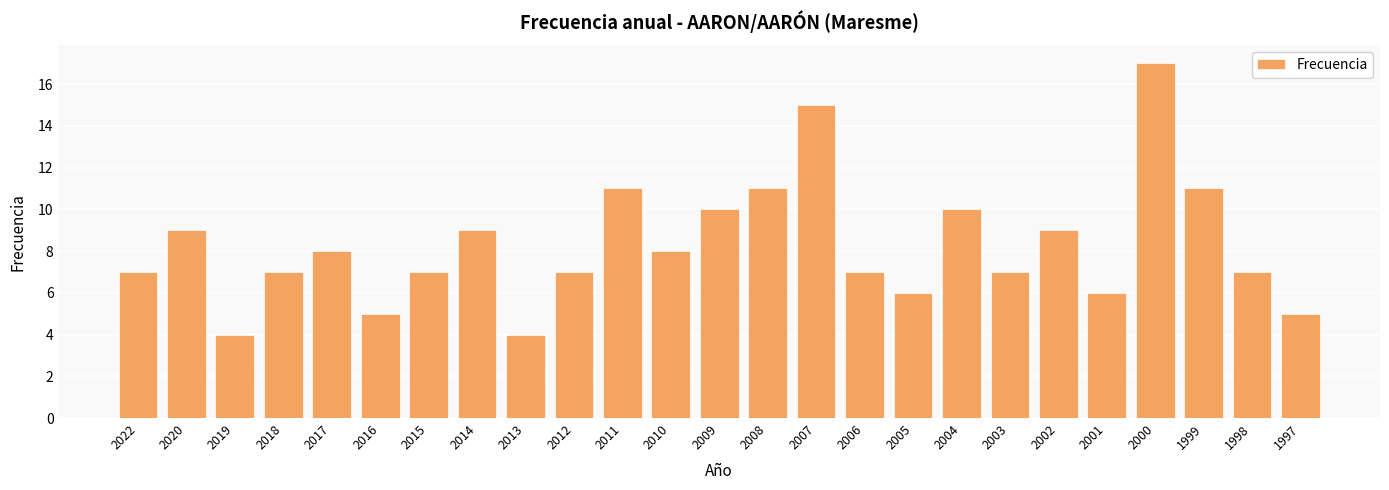

The chart shows a value of 10 at 2003. True or false?

False